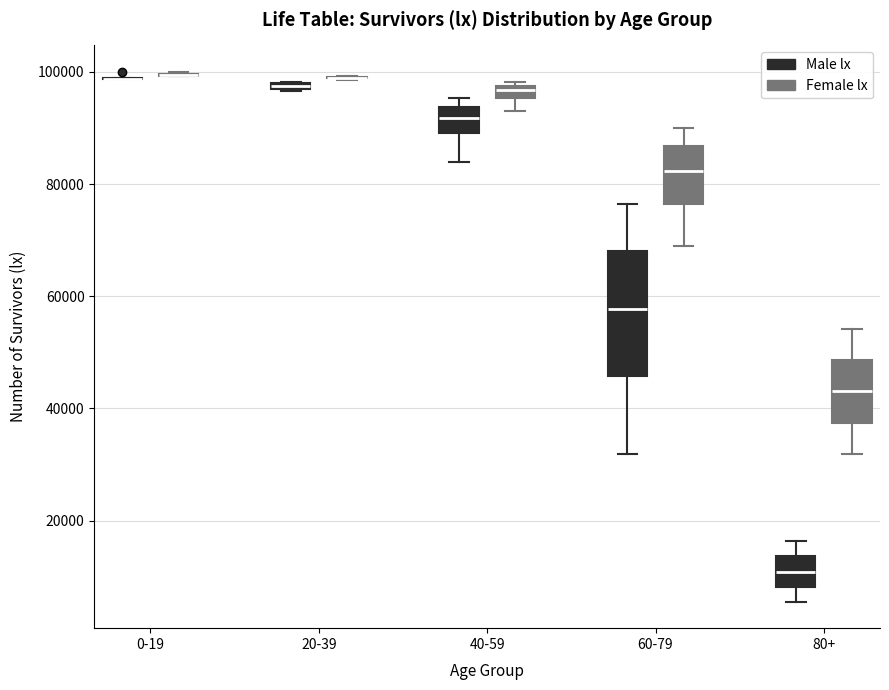

Which box is the tallest, from its lower edge to its upper edge?

60-79 (Male lx)